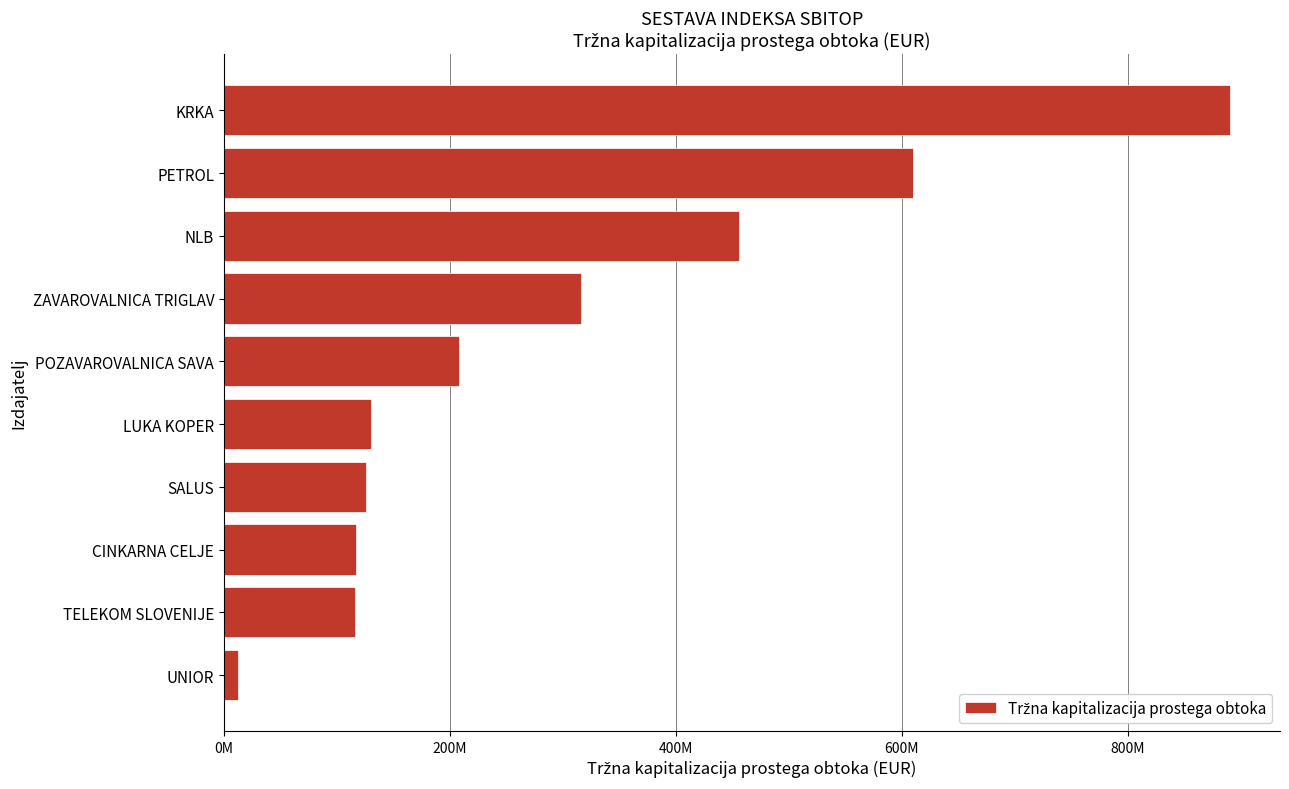

Does the chart contain any negative values?

No